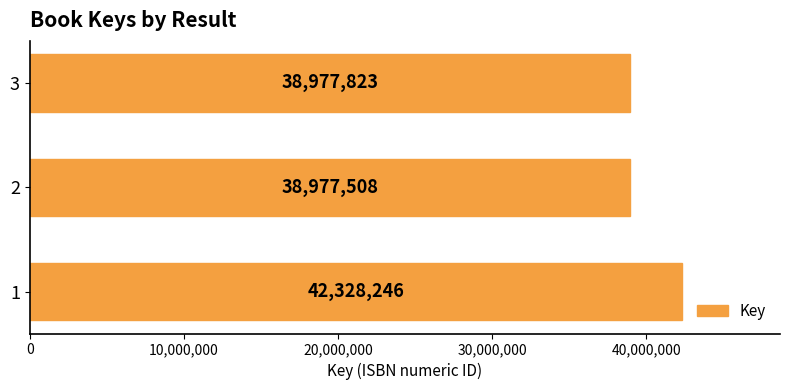

At which label is the value closest to 40652877?

3